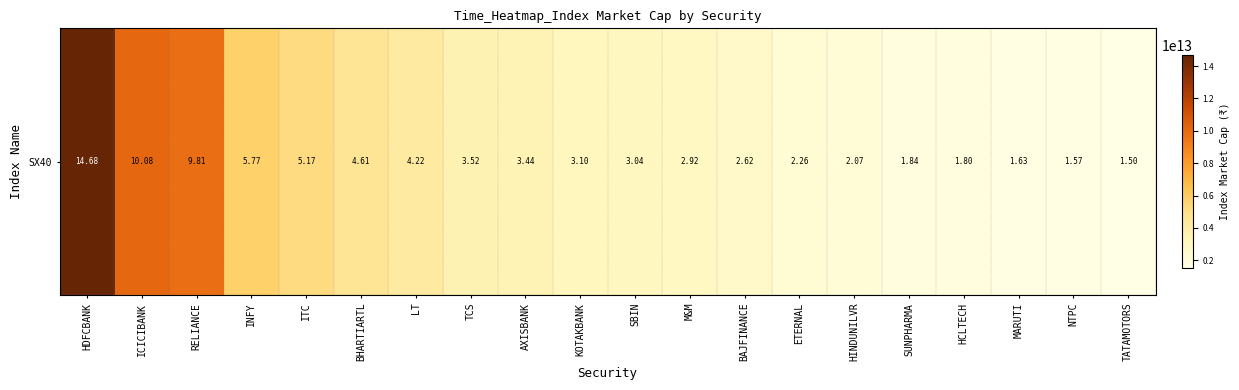

True or false: the data shows 2922417794250.0 at M&M.

True